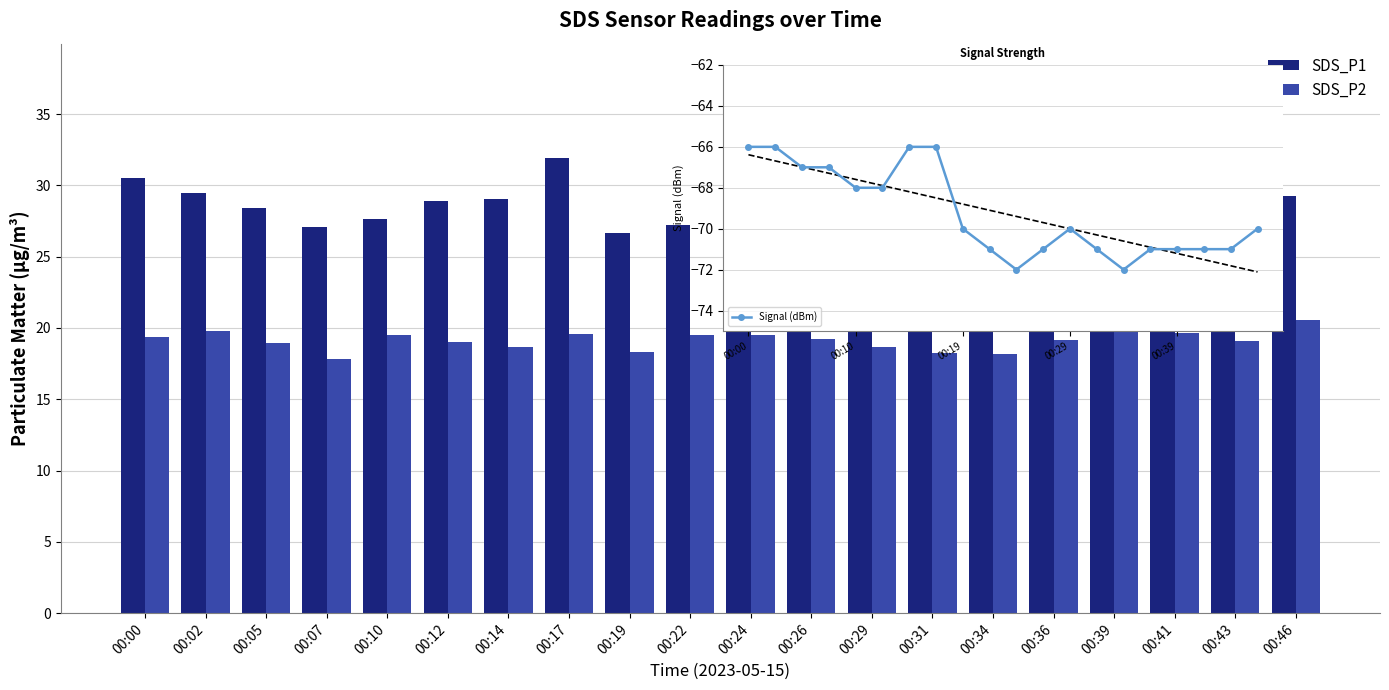

What are all the series names shown in the legend?

SDS_P1, SDS_P2, Signal (dBm)